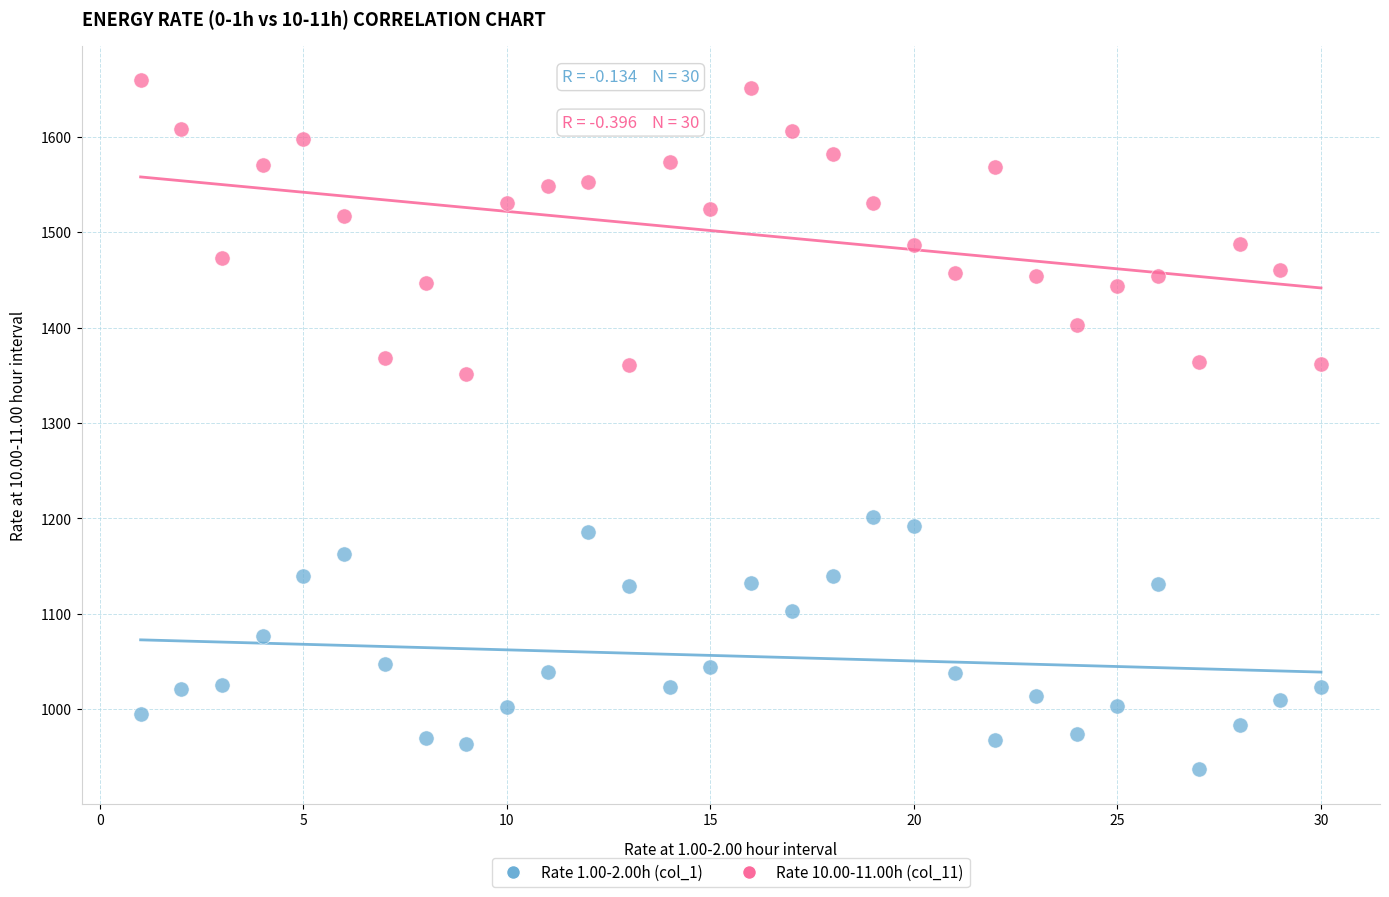

Which series has the largest Y range (max minus min)?

Rate 10.00-11.00h (col_11)